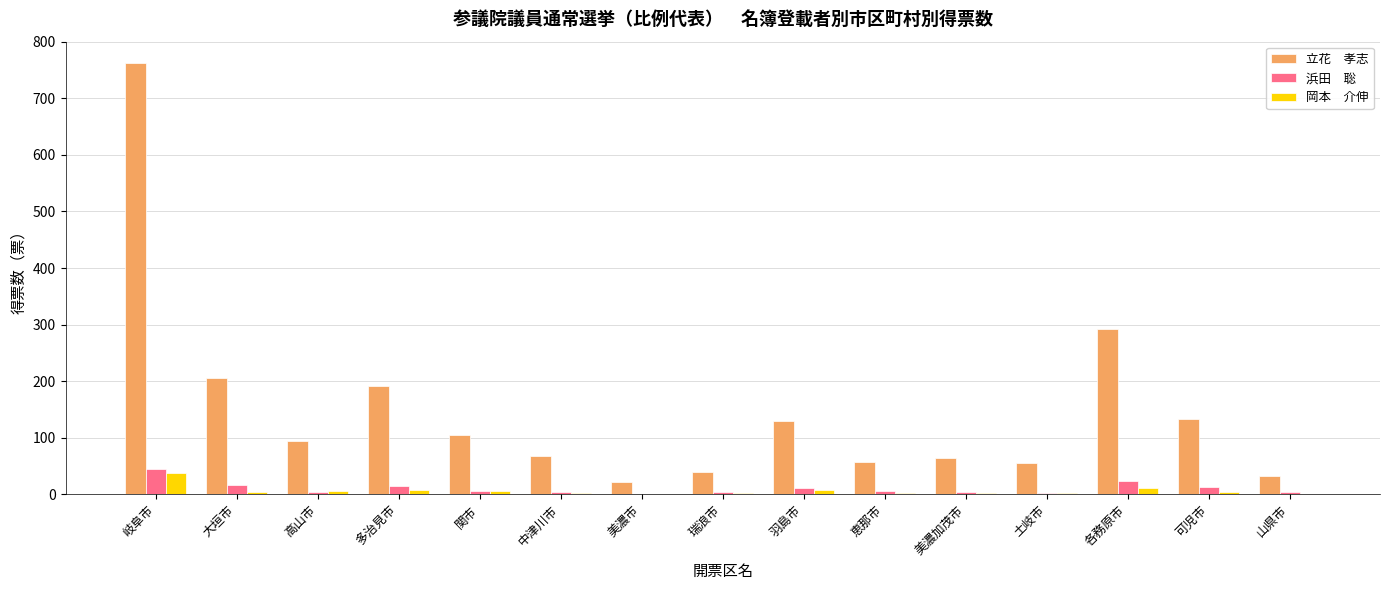

At which category is the sum across all series the highest?

岐阜市